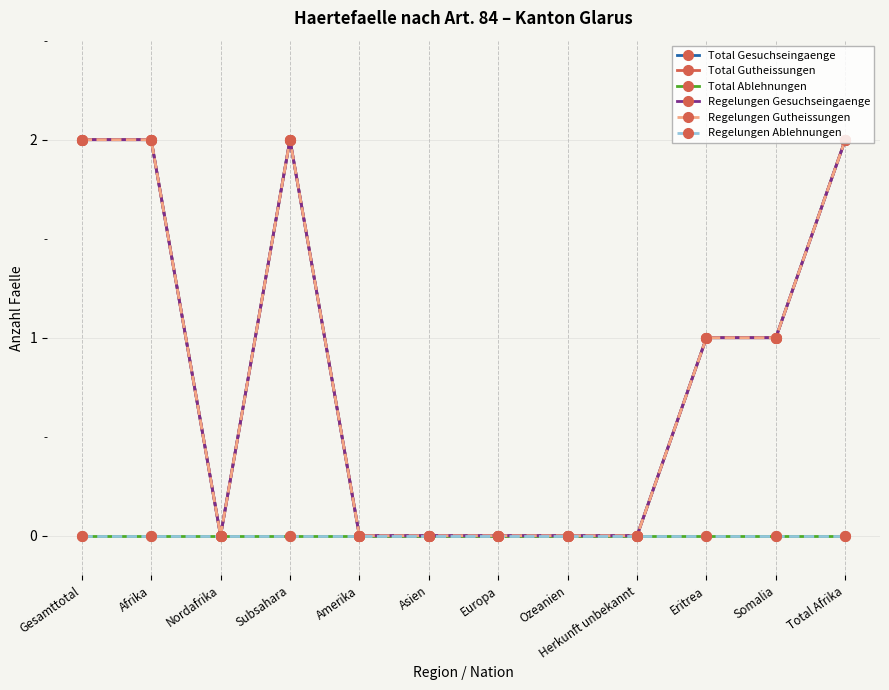

Is it true that Total Ablehnungen equals 0 at Subsahara?

True